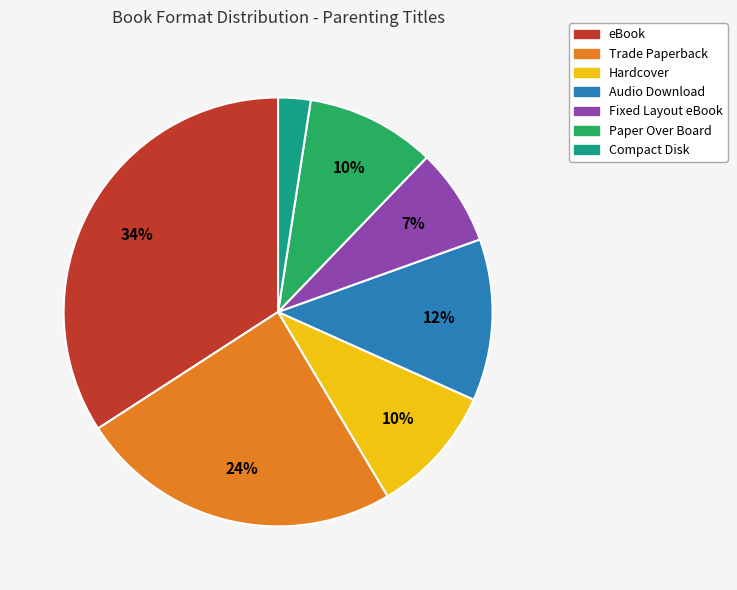

What is the ratio of the value at Audio Download to the value at eBook?

0.4